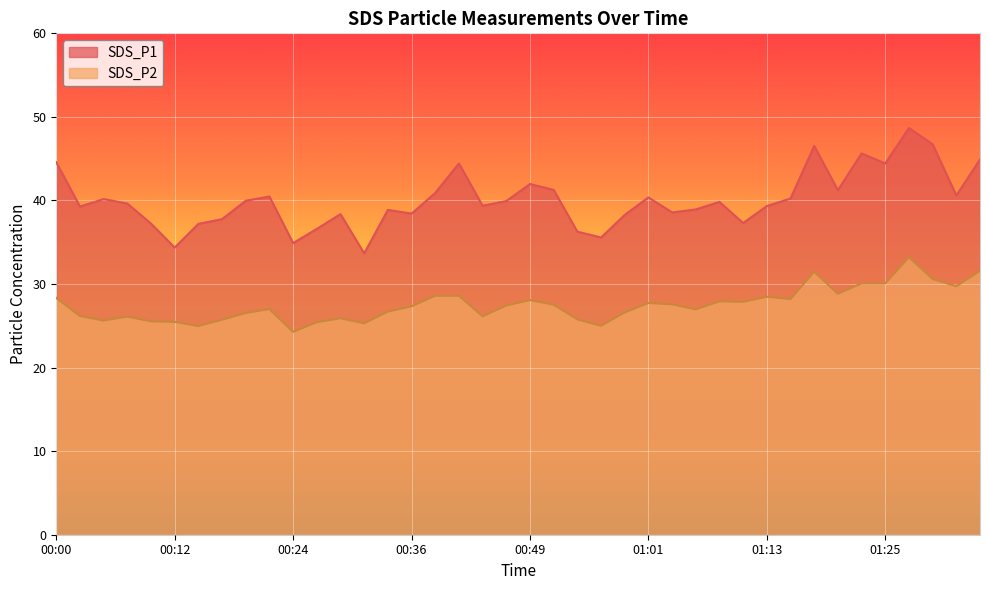

How many data points in SDS_P2 are above 27?

21